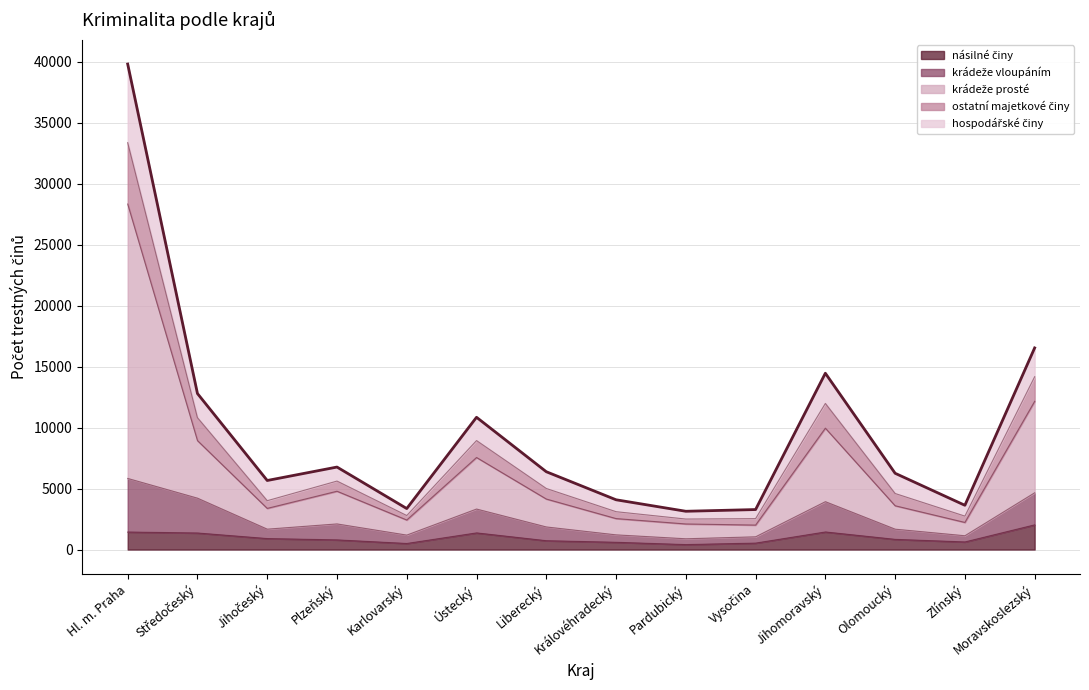

At which category does krádeže prosté reach its first local valley?

Jihočeský